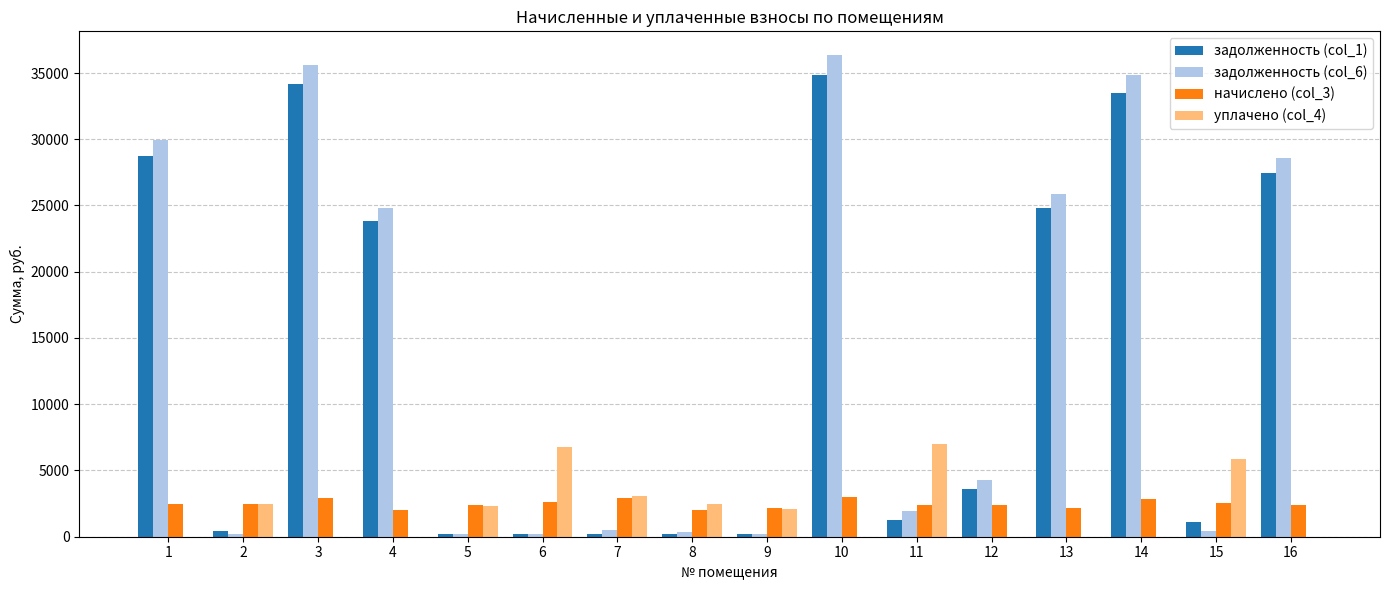

True or false: начислено (col_3) has a value of 1425.4 at 10.

False